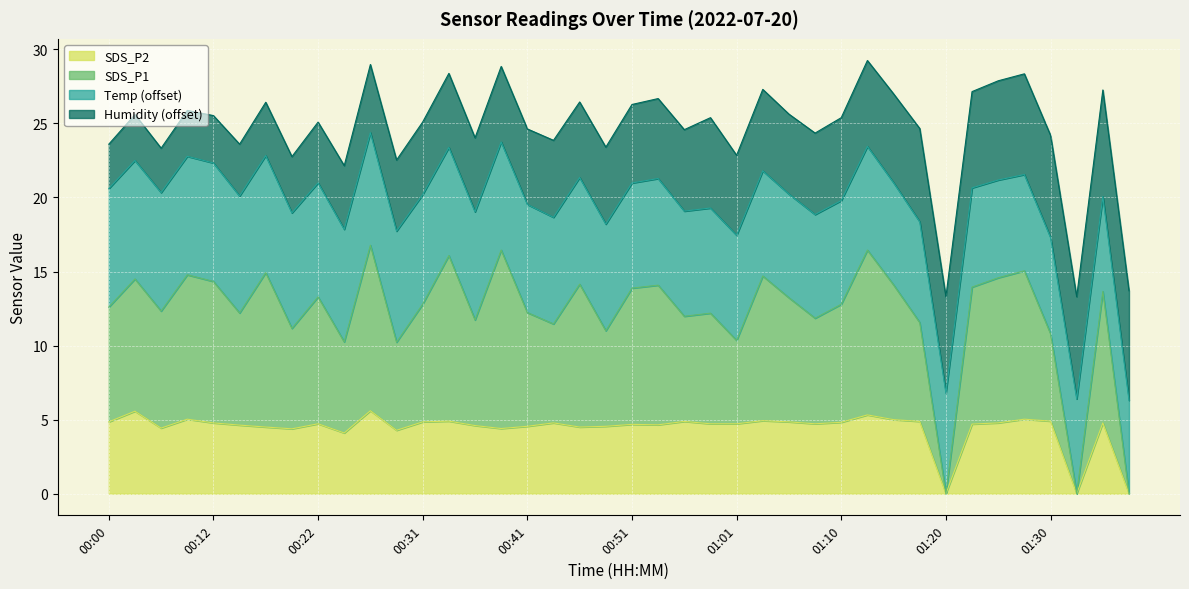

Is it true that SDS_P2 equals 5.6 at 00:02?

True